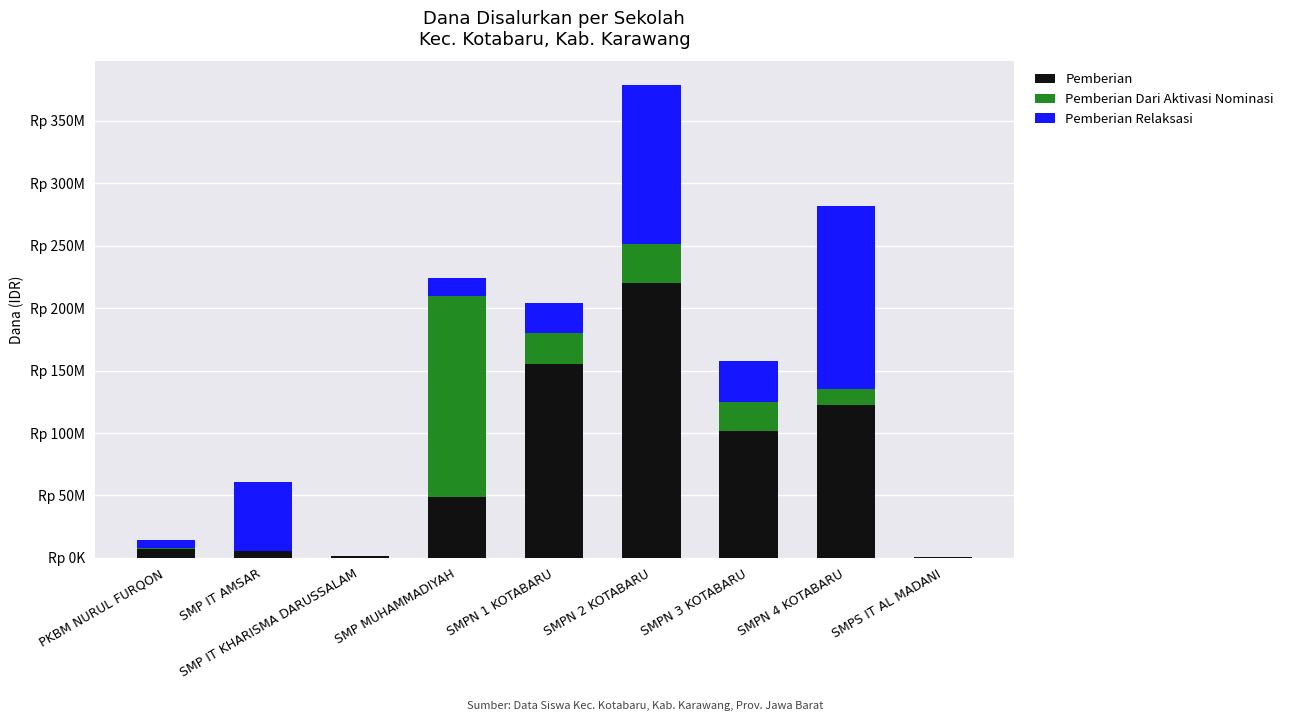

What is the label of the 7th bar from the right?

SMP IT KHARISMA DARUSSALAM